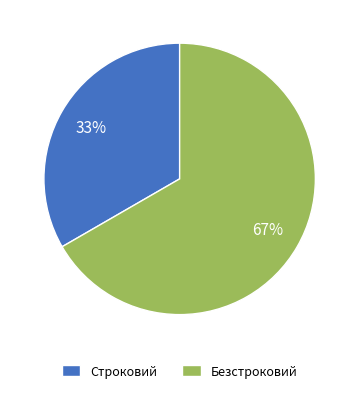

Does any single category account for the majority?

Yes